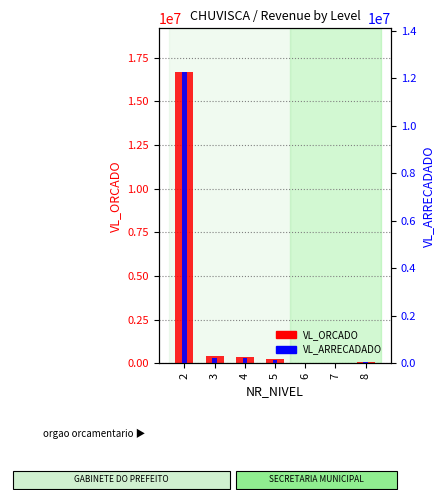

Is the value of VL_ORCADO at 5 greater than the value of VL_ARRECADADO at 8?

Yes